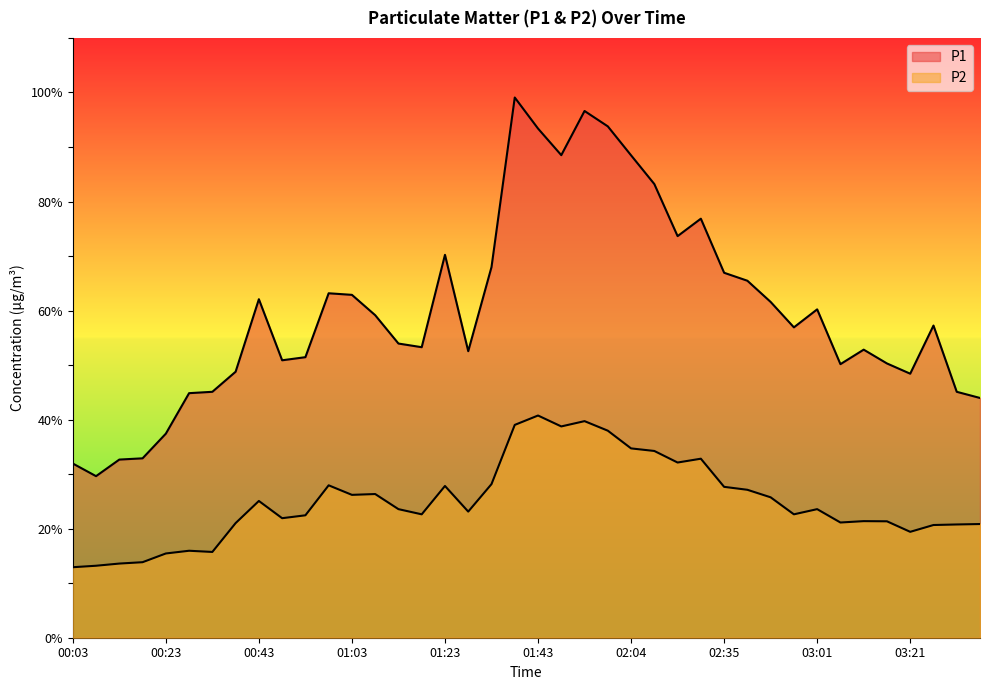

Where is P1 nearest to the value 64?

00:58